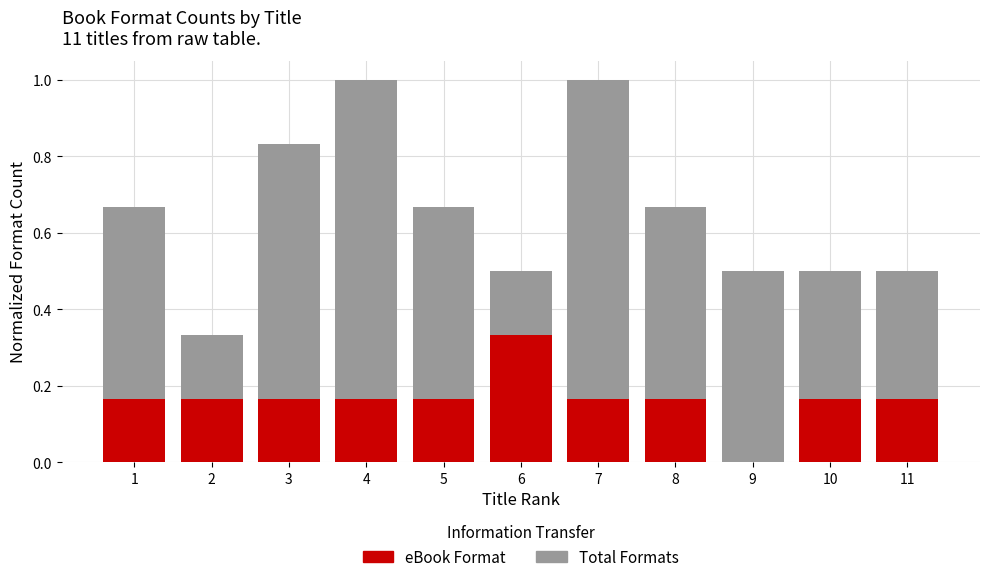

Where is Gray nearest to the value 0?

2